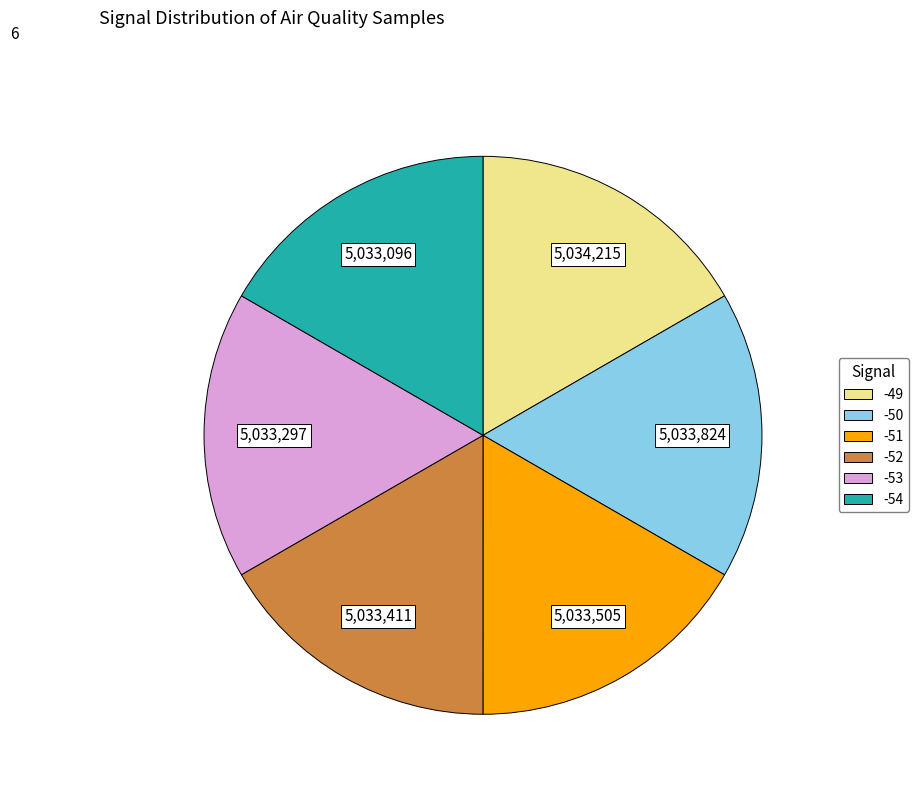

Is there any slice that represents more than half of the pie?

No